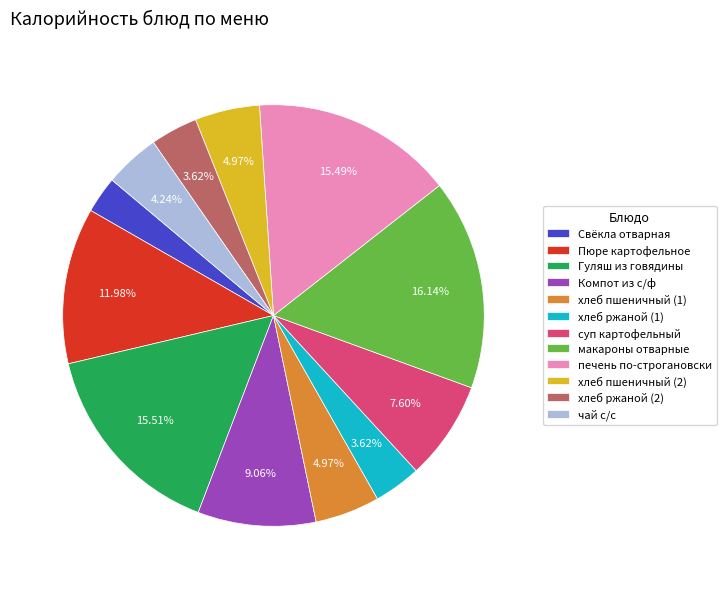

Approximately how many times larger is the value at хлеб ржаной (1) compared to хлеб пшеничный (1)?

0.7